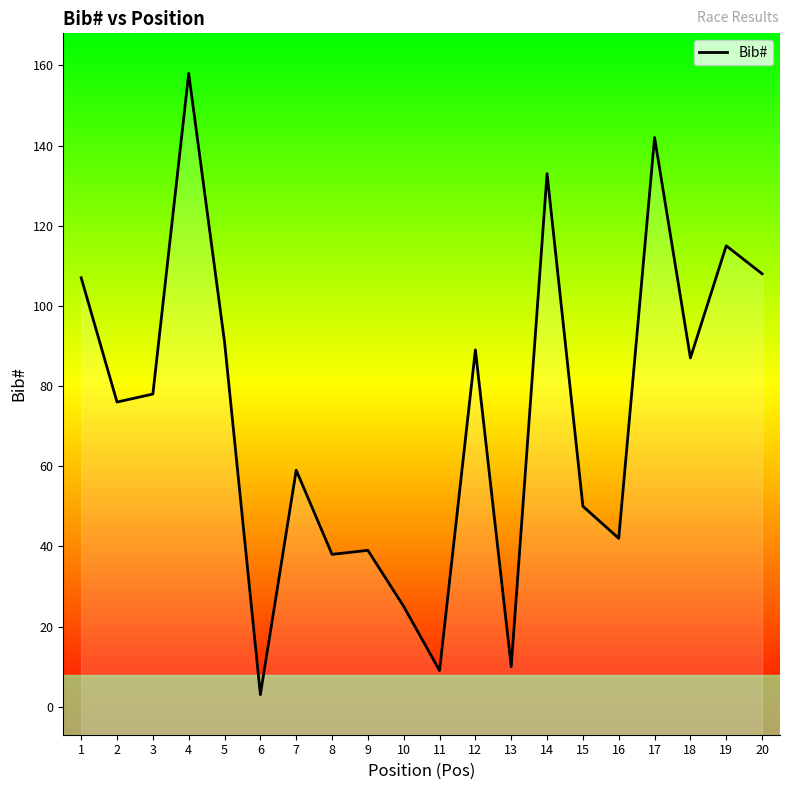

Rank the categories by value from lowest to highest.

6, 11, 13, 10, 8, 9, 16, 15, 7, 2, 3, 18, 12, 5, 1, 20, 19, 14, 17, 4